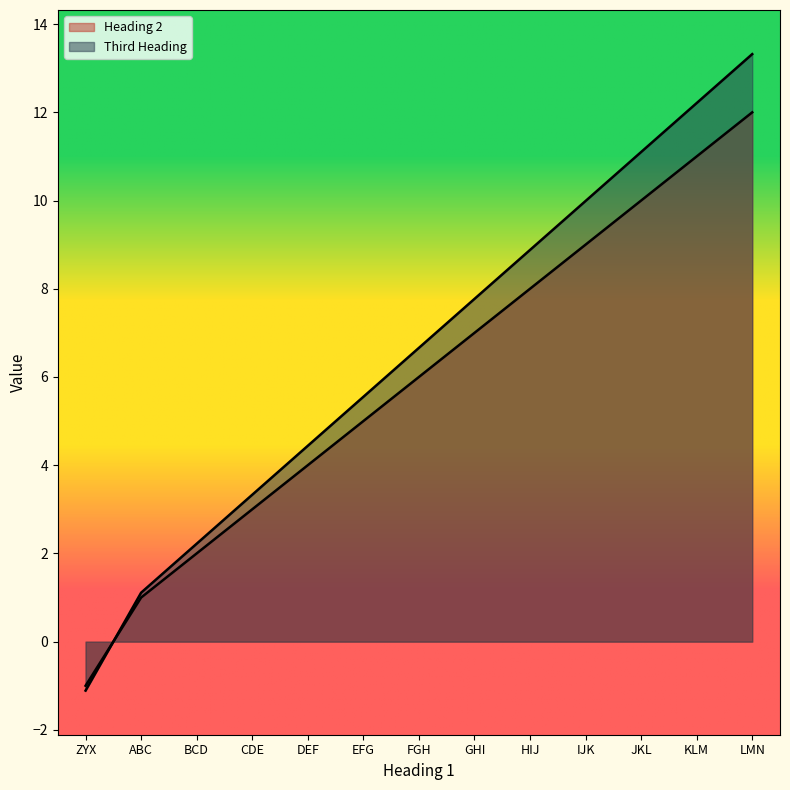

Does the chart display data point markers on the line(s)?

No